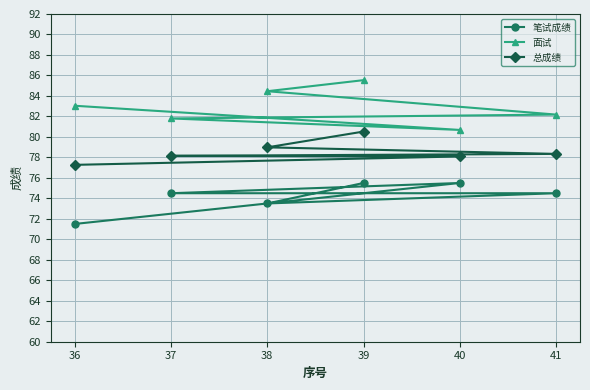

What is the sum of the 面试 values at 39 and 36?

168.6